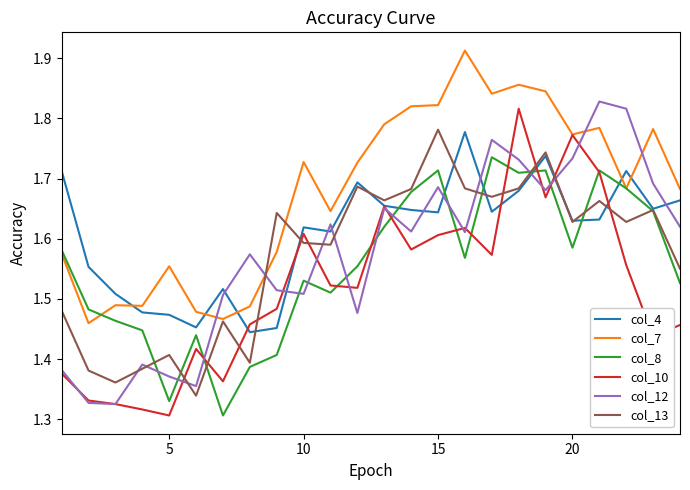

How many intersections are there between col_7 and col_4?

5